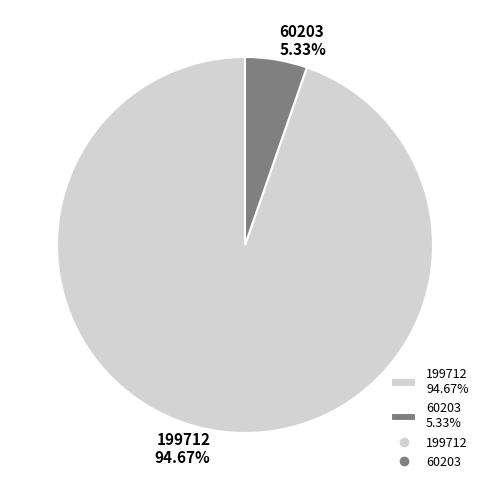

To the nearest percent, what is the combined percentage of 60203 and 199712?

100%